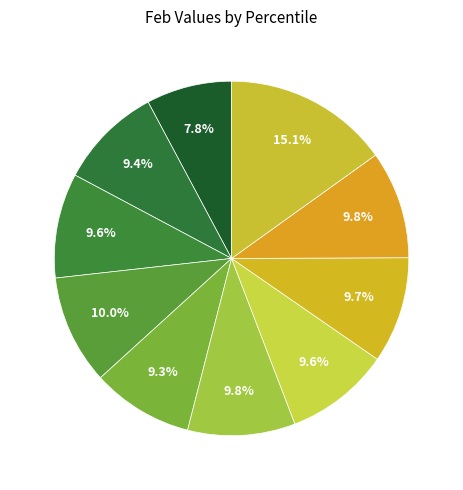

Which category has the biggest portion of the pie?

pct95